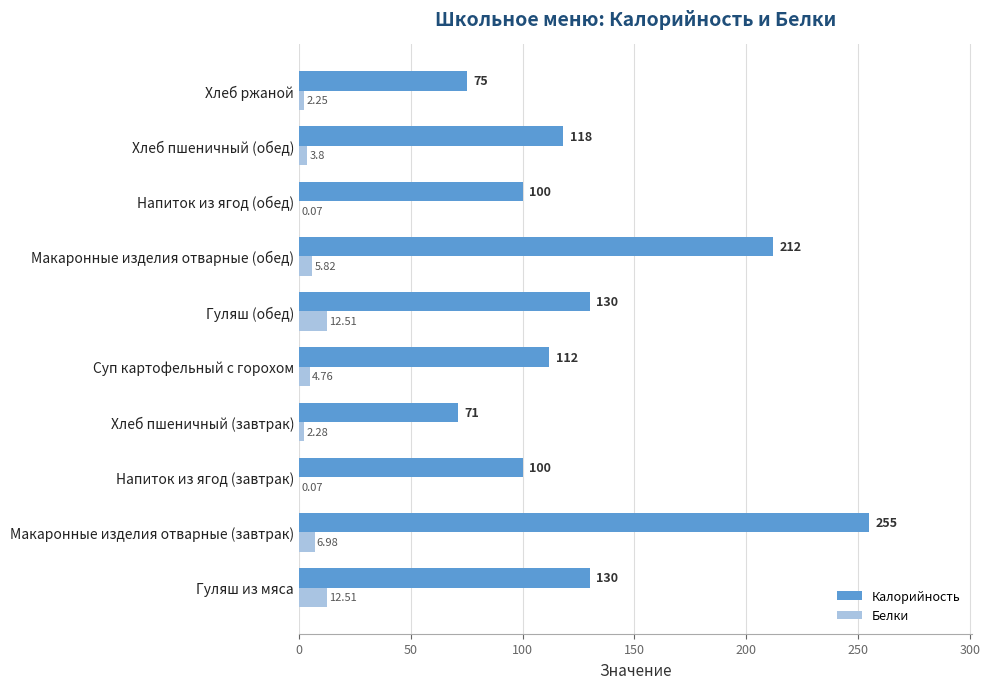

Which series changed the most between Гуляш из мяса and Напиток из ягод (завтрак)?

Калорийность